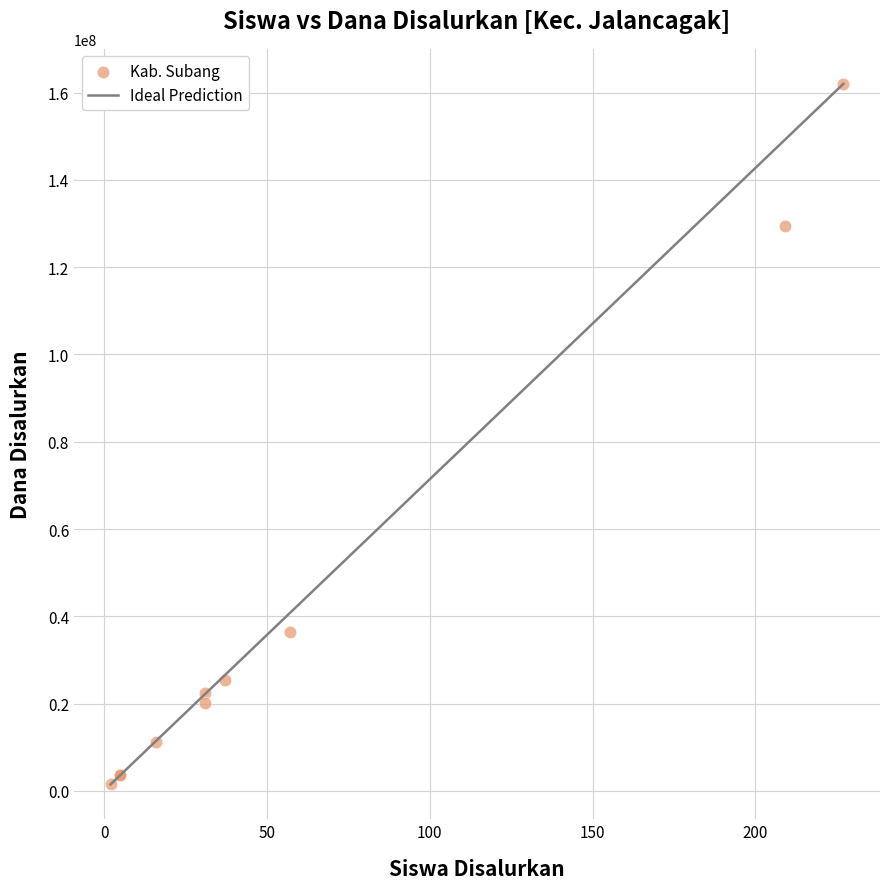

What Y value in the scatter plot is closest to 81750000?

36375000